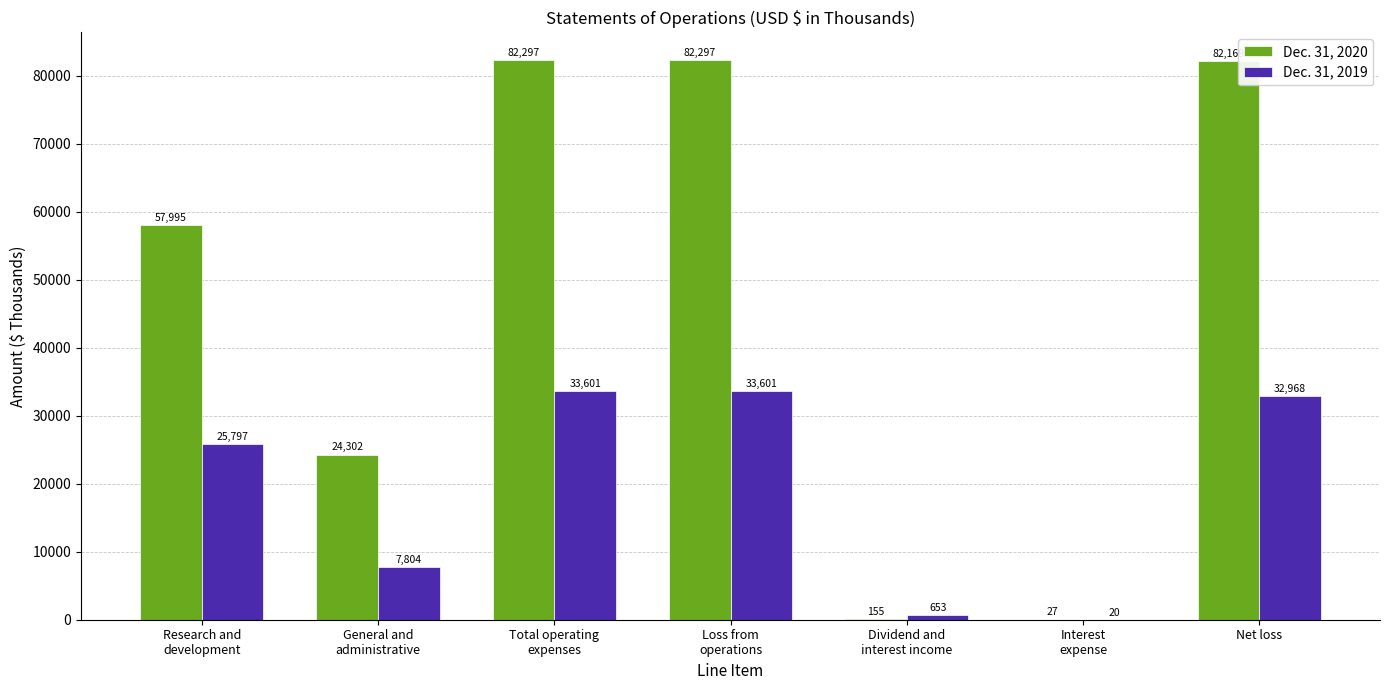

Is it true that Dec. 31, 2020 equals 82169 at Net loss?

True